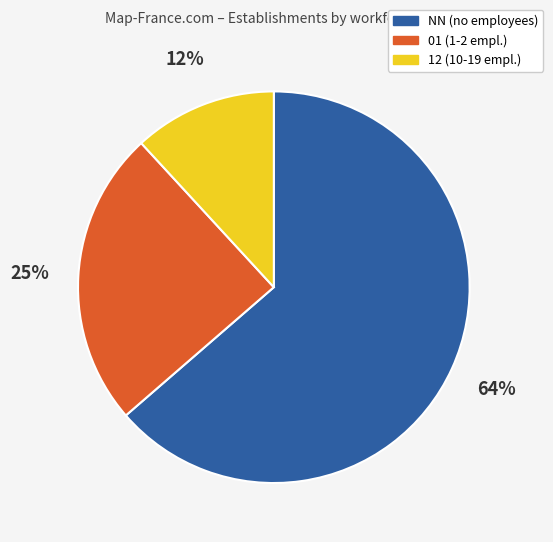

The NN (no employees) slice represents 64% of the pie. True or false?

True